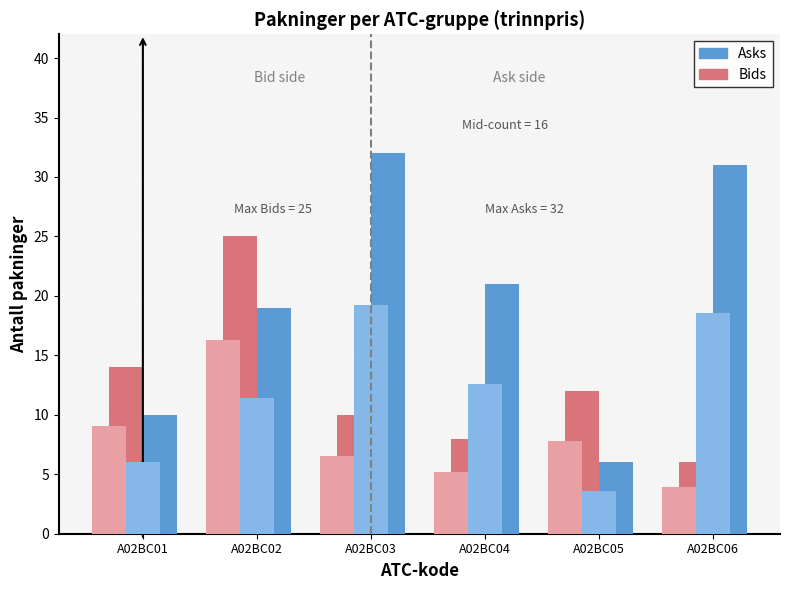

True or false: Asks has a value of 10 at A02BC05.

False